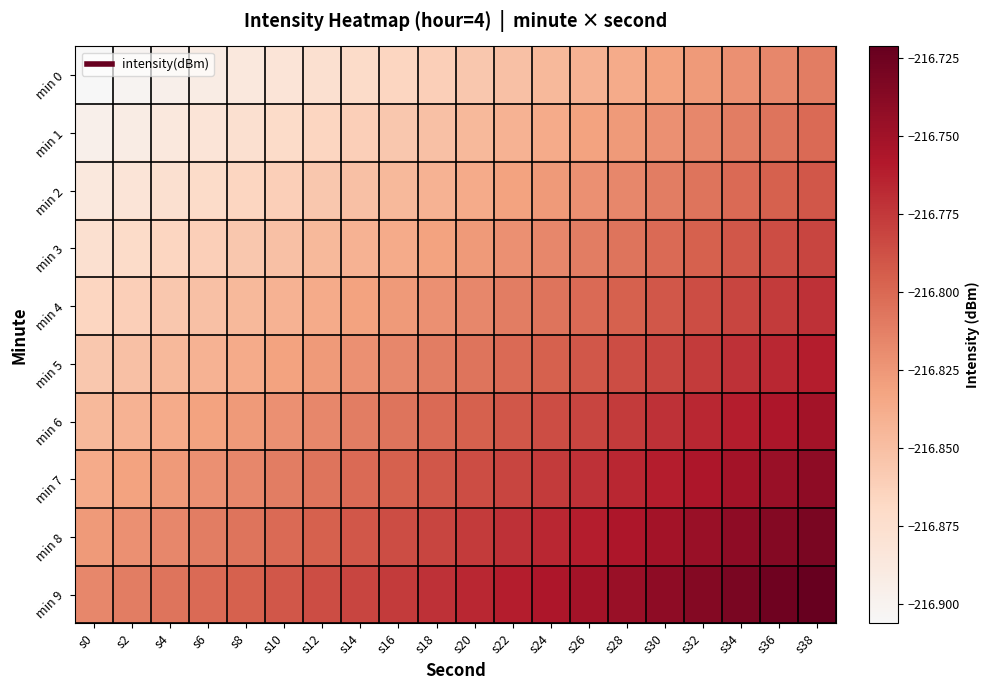

Reading left to right, what are all the values shown in this chart?

min 0: s0=-216.9	s2=-216.9	s4=-216.9	s6=-216.9	s8=-216.9	s10=-216.9	s12=-216.9	s14=-216.9	s16=-216.9	s18=-216.9	s20=-216.9	s22=-216.9	s24=-216.8	s26=-216.8	s28=-216.8	s30=-216.8	s32=-216.8	s34=-216.8	s36=-216.8	s38=-216.8
min 1: s0=-216.9	s2=-216.9	s4=-216.9	s6=-216.9	s8=-216.9	s10=-216.9	s12=-216.9	s14=-216.9	s16=-216.9	s18=-216.9	s20=-216.8	s22=-216.8	s24=-216.8	s26=-216.8	s28=-216.8	s30=-216.8	s32=-216.8	s34=-216.8	s36=-216.8	s38=-216.8
min 2: s0=-216.9	s2=-216.9	s4=-216.9	s6=-216.9	s8=-216.9	s10=-216.9	s12=-216.9	s14=-216.9	s16=-216.8	s18=-216.8	s20=-216.8	s22=-216.8	s24=-216.8	s26=-216.8	s28=-216.8	s30=-216.8	s32=-216.8	s34=-216.8	s36=-216.8	s38=-216.8
min 3: s0=-216.9	s2=-216.9	s4=-216.9	s6=-216.9	s8=-216.9	s10=-216.9	s12=-216.8	s14=-216.8	s16=-216.8	s18=-216.8	s20=-216.8	s22=-216.8	s24=-216.8	s26=-216.8	s28=-216.8	s30=-216.8	s32=-216.8	s34=-216.8	s36=-216.8	s38=-216.8
min 4: s0=-216.9	s2=-216.9	s4=-216.9	s6=-216.9	s8=-216.8	s10=-216.8	s12=-216.8	s14=-216.8	s16=-216.8	s18=-216.8	s20=-216.8	s22=-216.8	s24=-216.8	s26=-216.8	s28=-216.8	s30=-216.8	s32=-216.8	s34=-216.8	s36=-216.8	s38=-216.8
min 5: s0=-216.9	s2=-216.9	s4=-216.8	s6=-216.8	s8=-216.8	s10=-216.8	s12=-216.8	s14=-216.8	s16=-216.8	s18=-216.8	s20=-216.8	s22=-216.8	s24=-216.8	s26=-216.8	s28=-216.8	s30=-216.8	s32=-216.8	s34=-216.8	s36=-216.8	s38=-216.8
min 6: s0=-216.8	s2=-216.8	s4=-216.8	s6=-216.8	s8=-216.8	s10=-216.8	s12=-216.8	s14=-216.8	s16=-216.8	s18=-216.8	s20=-216.8	s22=-216.8	s24=-216.8	s26=-216.8	s28=-216.8	s30=-216.8	s32=-216.8	s34=-216.8	s36=-216.8	s38=-216.8
min 7: s0=-216.8	s2=-216.8	s4=-216.8	s6=-216.8	s8=-216.8	s10=-216.8	s12=-216.8	s14=-216.8	s16=-216.8	s18=-216.8	s20=-216.8	s22=-216.8	s24=-216.8	s26=-216.8	s28=-216.8	s30=-216.8	s32=-216.8	s34=-216.8	s36=-216.7	s38=-216.7
min 8: s0=-216.8	s2=-216.8	s4=-216.8	s6=-216.8	s8=-216.8	s10=-216.8	s12=-216.8	s14=-216.8	s16=-216.8	s18=-216.8	s20=-216.8	s22=-216.8	s24=-216.8	s26=-216.8	s28=-216.8	s30=-216.8	s32=-216.7	s34=-216.7	s36=-216.7	s38=-216.7
min 9: s0=-216.8	s2=-216.8	s4=-216.8	s6=-216.8	s8=-216.8	s10=-216.8	s12=-216.8	s14=-216.8	s16=-216.8	s18=-216.8	s20=-216.8	s22=-216.8	s24=-216.8	s26=-216.8	s28=-216.7	s30=-216.7	s32=-216.7	s34=-216.7	s36=-216.7	s38=-216.7